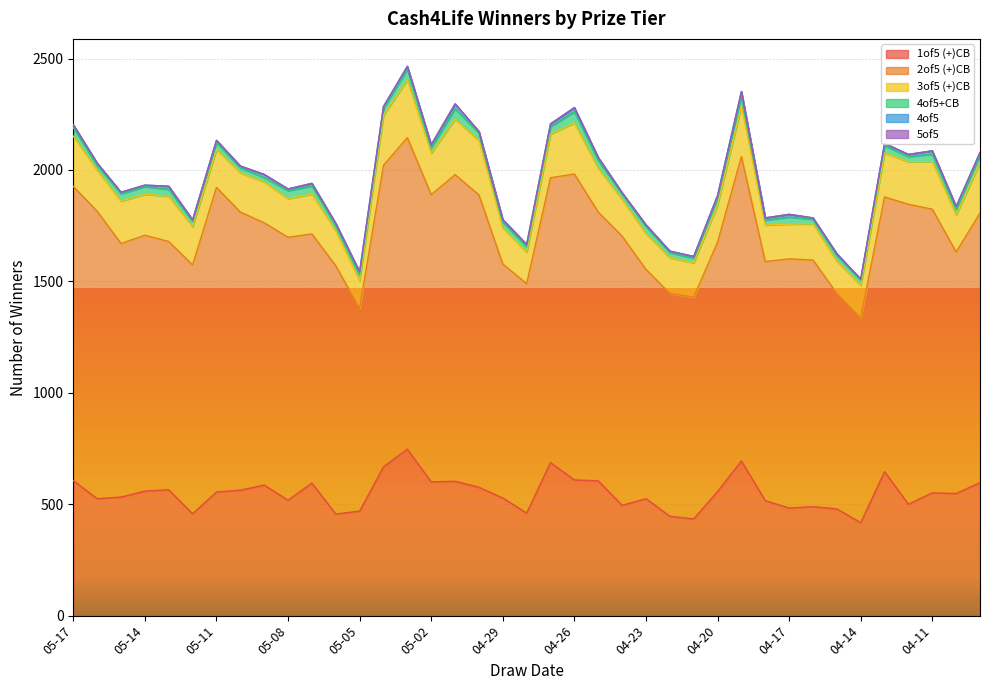

How many distinct data groups are displayed?

6